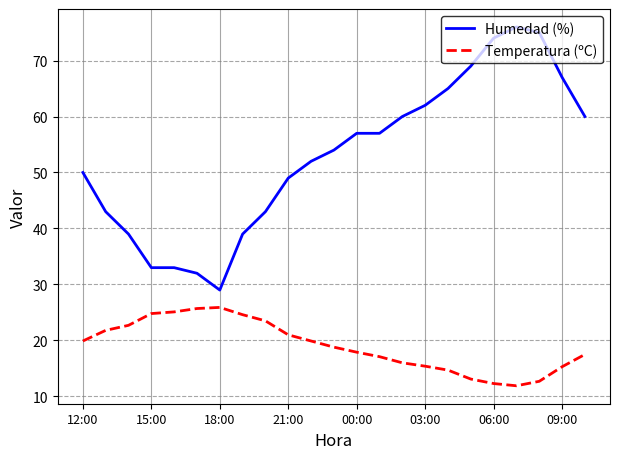

Rank the series by their maximum value, from highest to lowest.

Humedad (%), Temperatura (ºC)